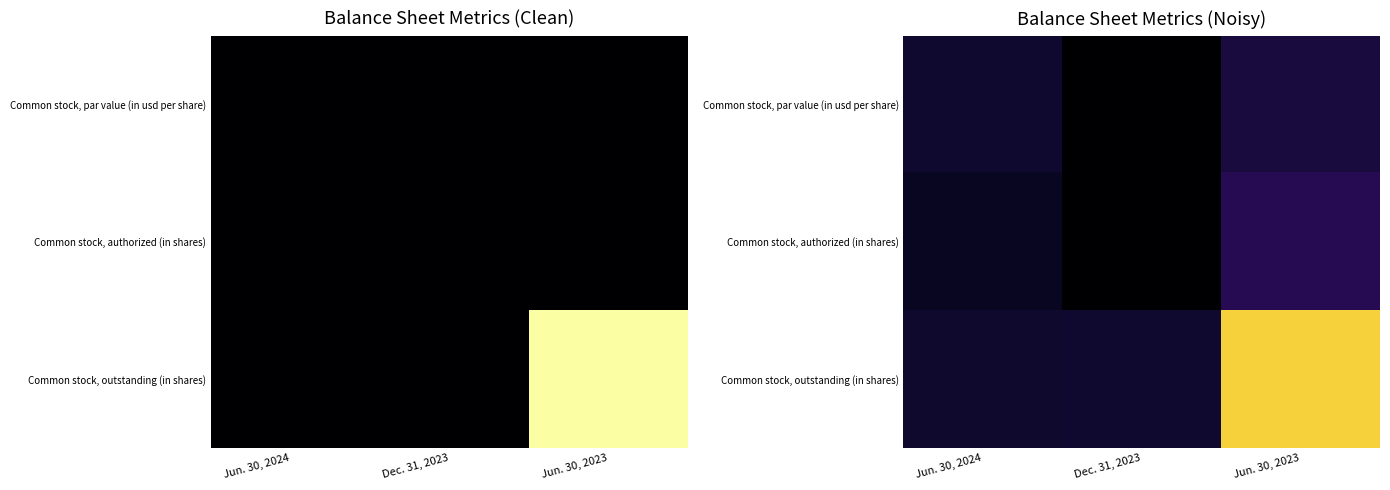

Which series has the largest range (max minus min)?

Common stock, outstanding (in shares)